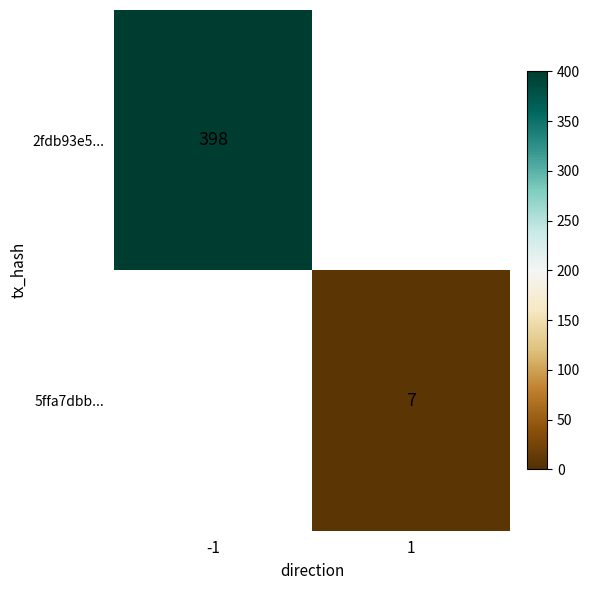

Count the number of data series in this chart.

2